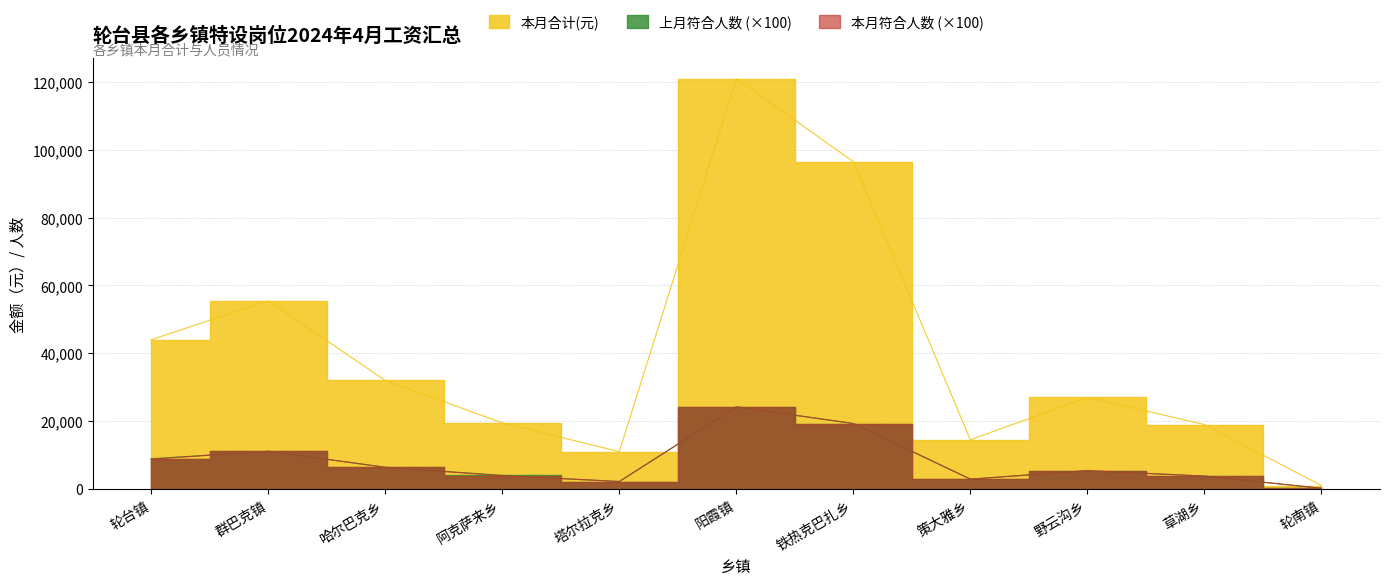

What is the label of the 9th point from the left?

野云沟乡